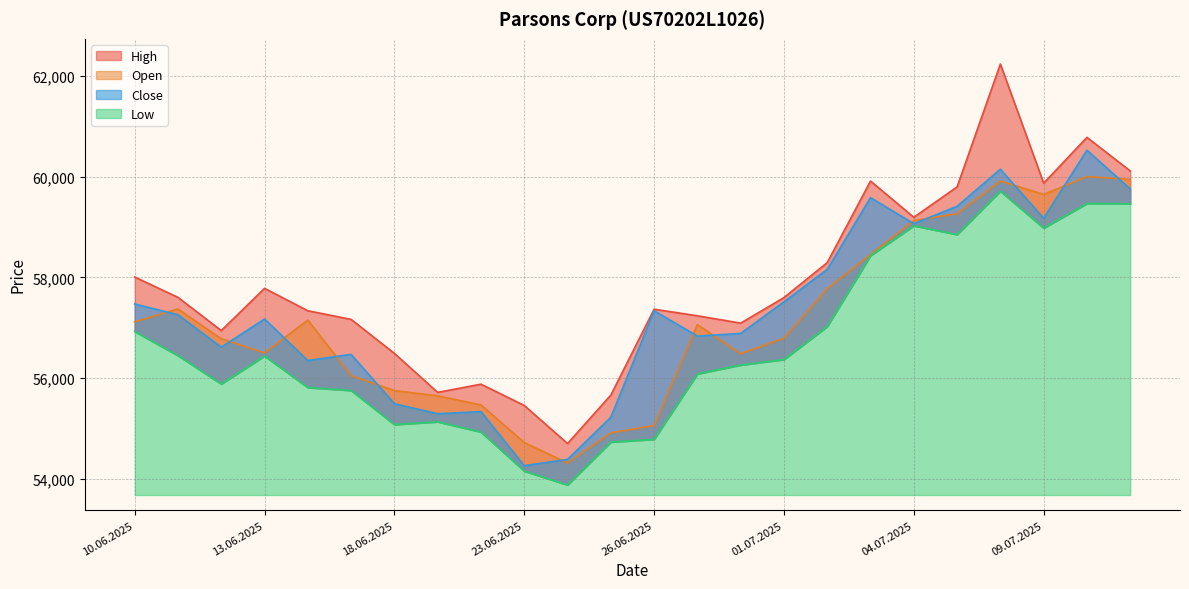

What are all the series names shown in the legend?

Open, High, Low, Close